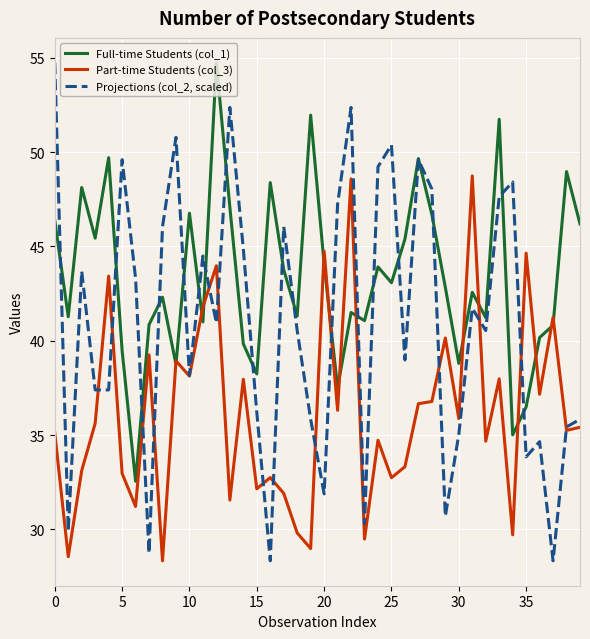

What is the maximum value for Part-time Students (col_3)?

48.7